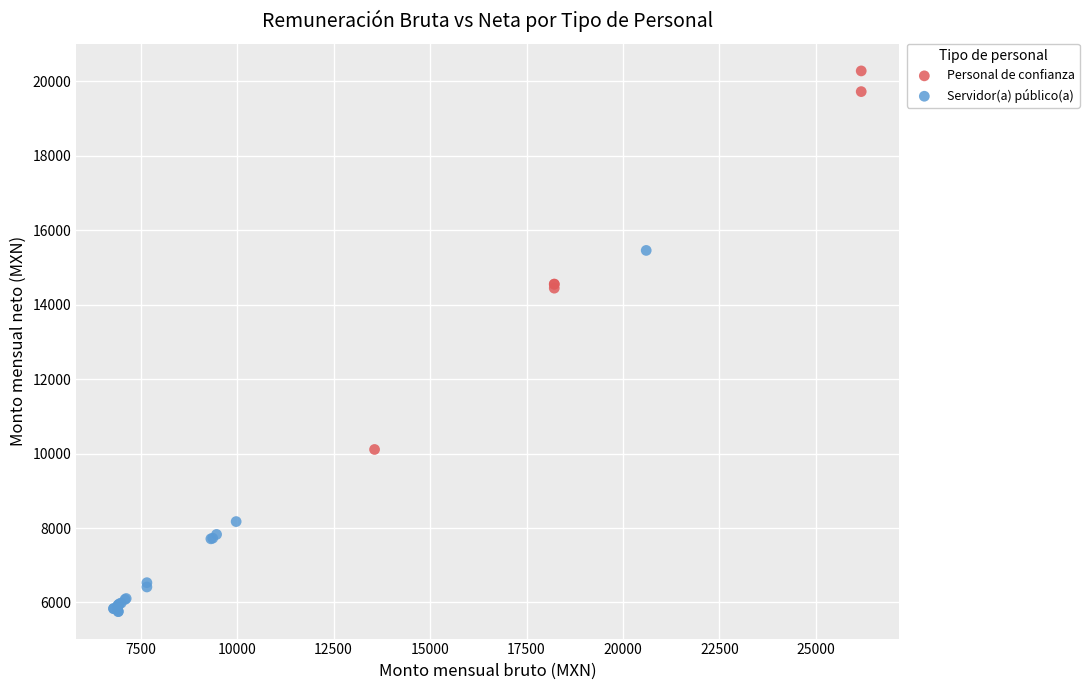

Which series has the widest spread of Y values?

Personal de confianza